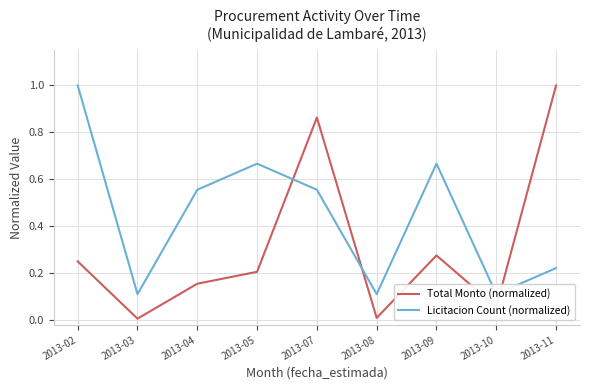

Between 2013-05 and 2013-07, which is larger?

2013-07